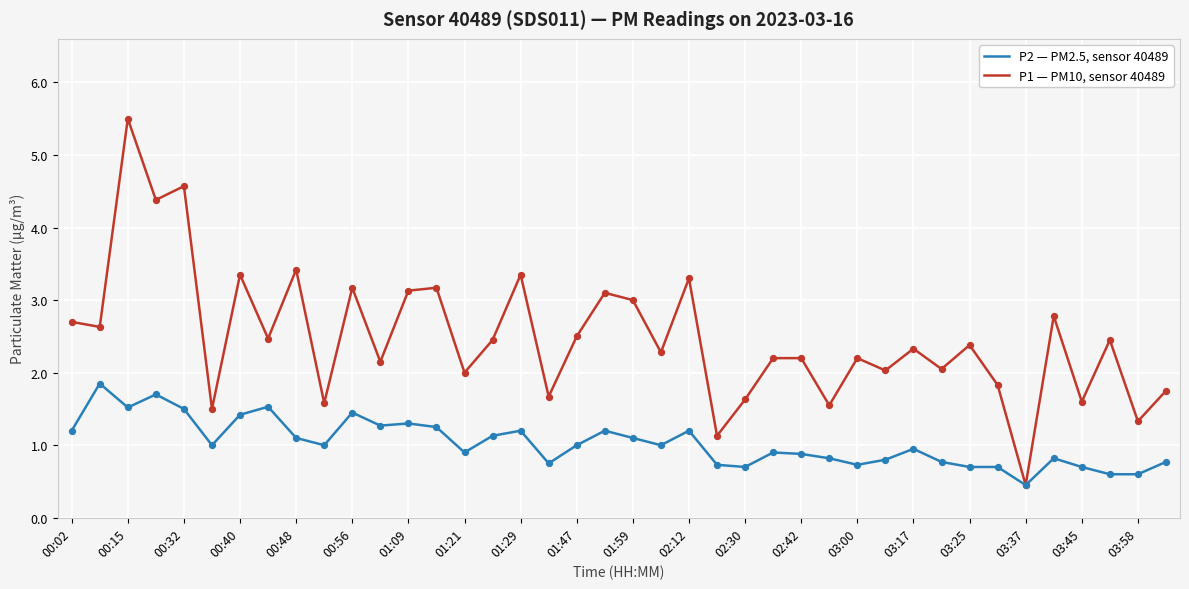

What is the smallest value displayed?

0.5